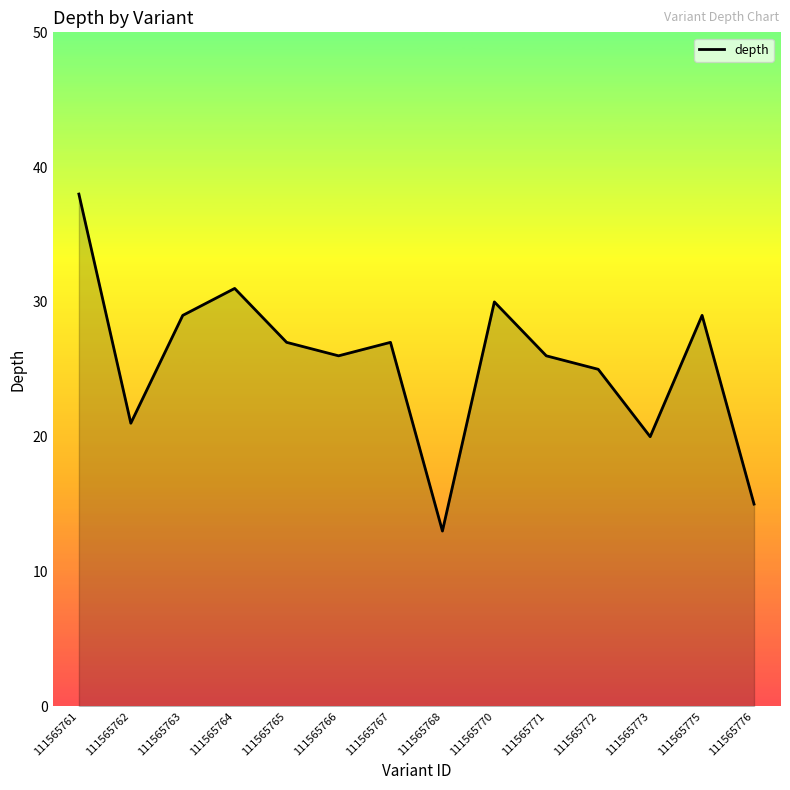

What is the approximate value at 111565766?

26